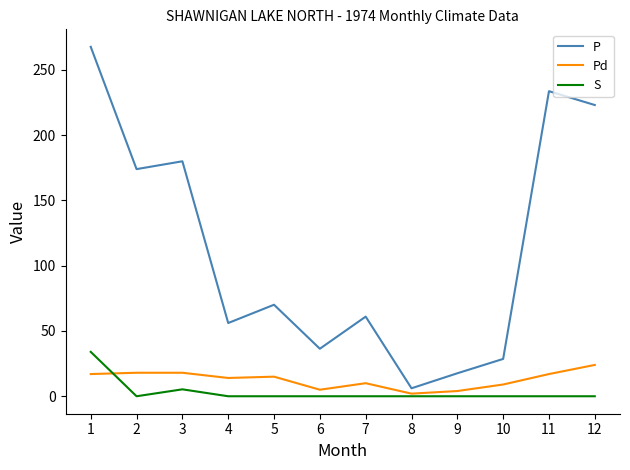

Is it true that S equals 0.0 at 5?

True